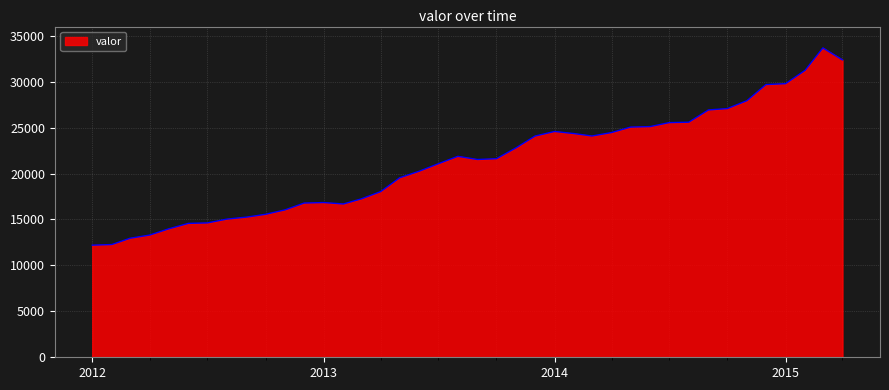

What is the minimum value shown in the chart?

12202